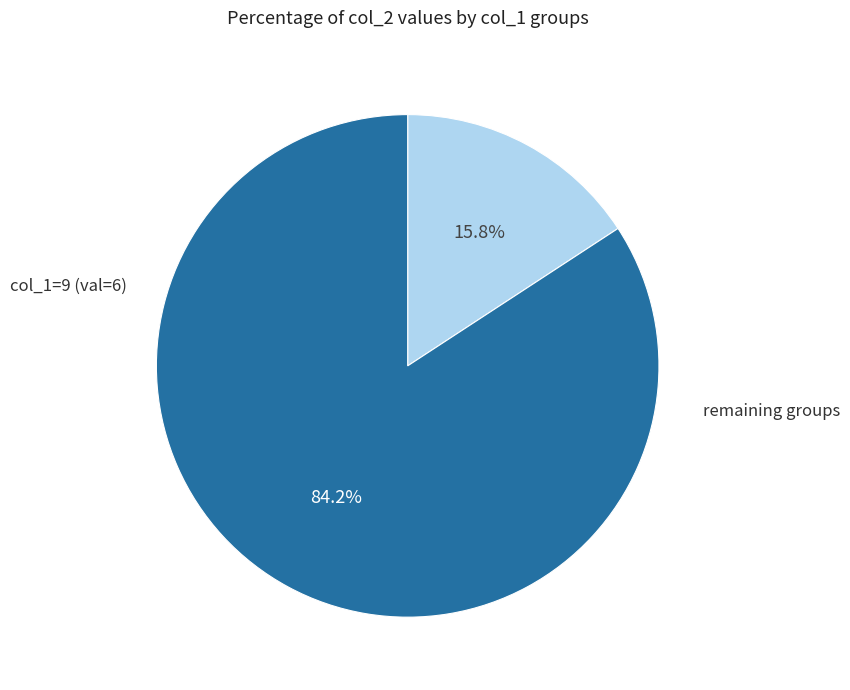

How many slices are in this pie chart?

2